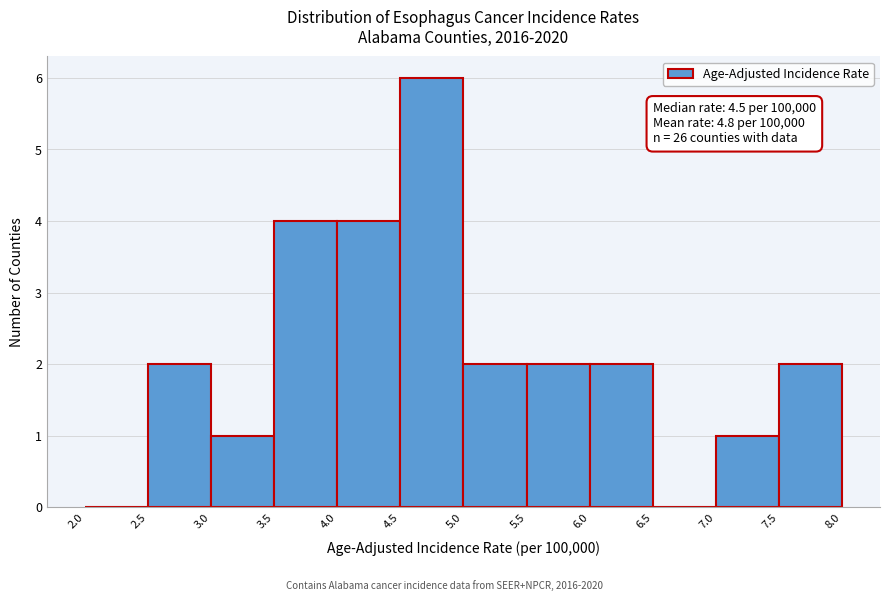

Which range on the x-axis has the tallest bar?

4.5 to 5.0